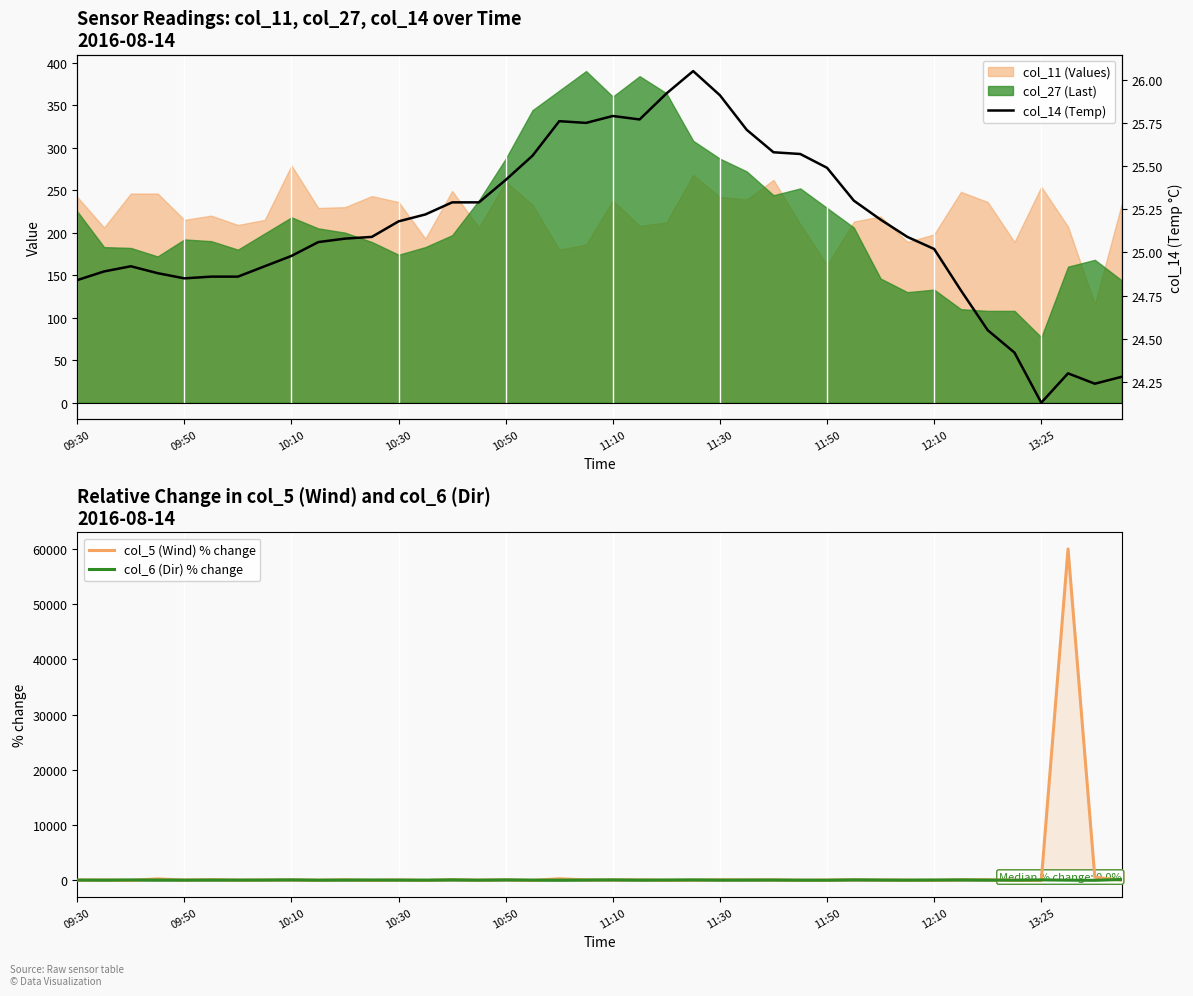

Does the chart display data point markers on the line(s)?

No